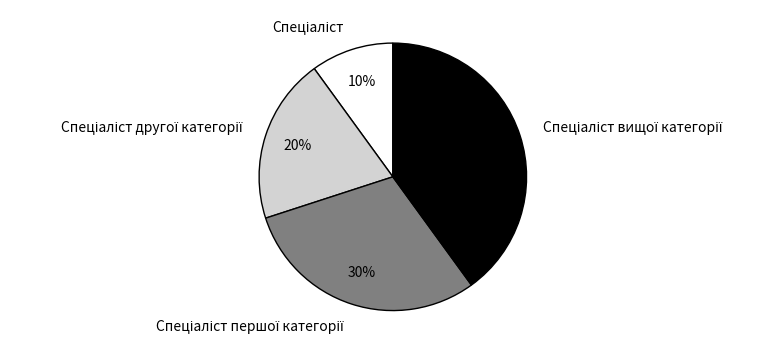

How many slices are in this pie chart?

4